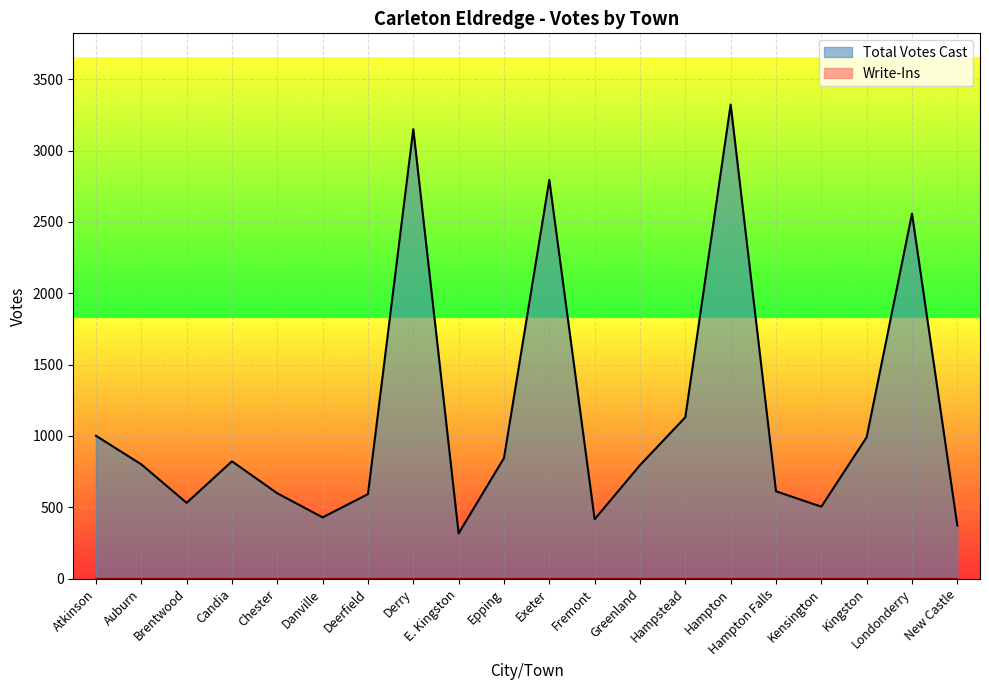

What is the approximate value at New Castle, to the nearest 100?

400